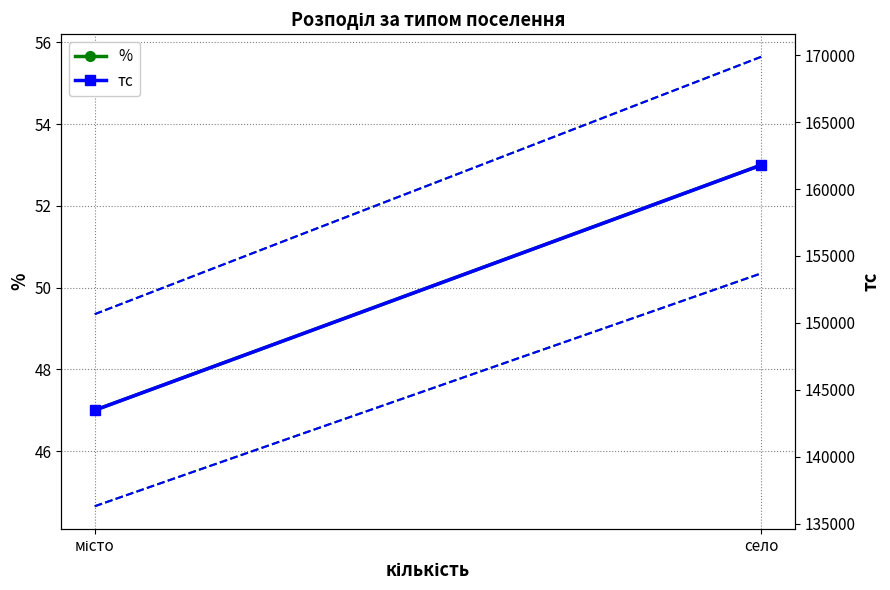

What is the difference between the % values at місто and село?

6.0